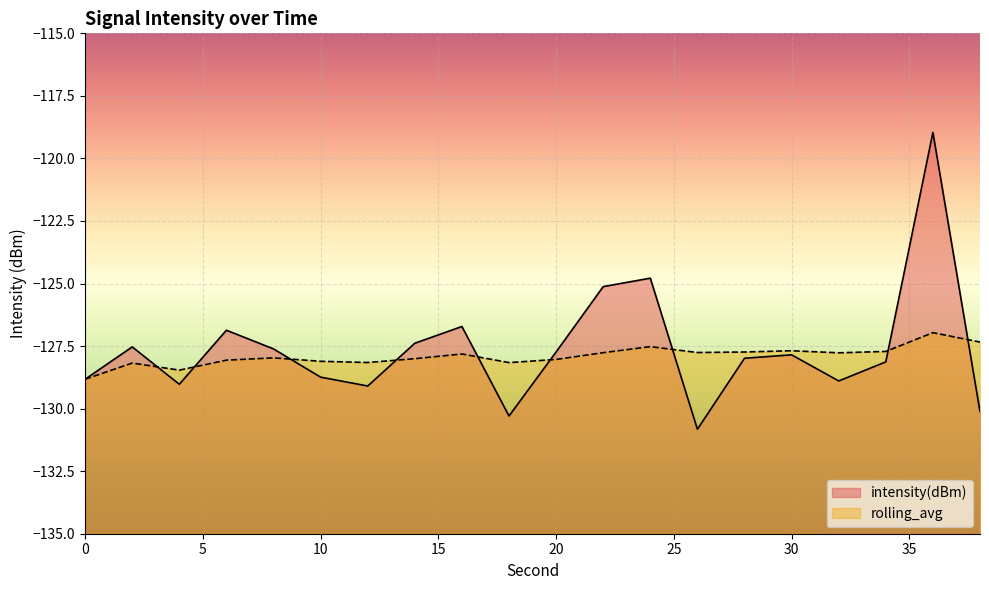

At how many categories does at least one series exceed -127?

5